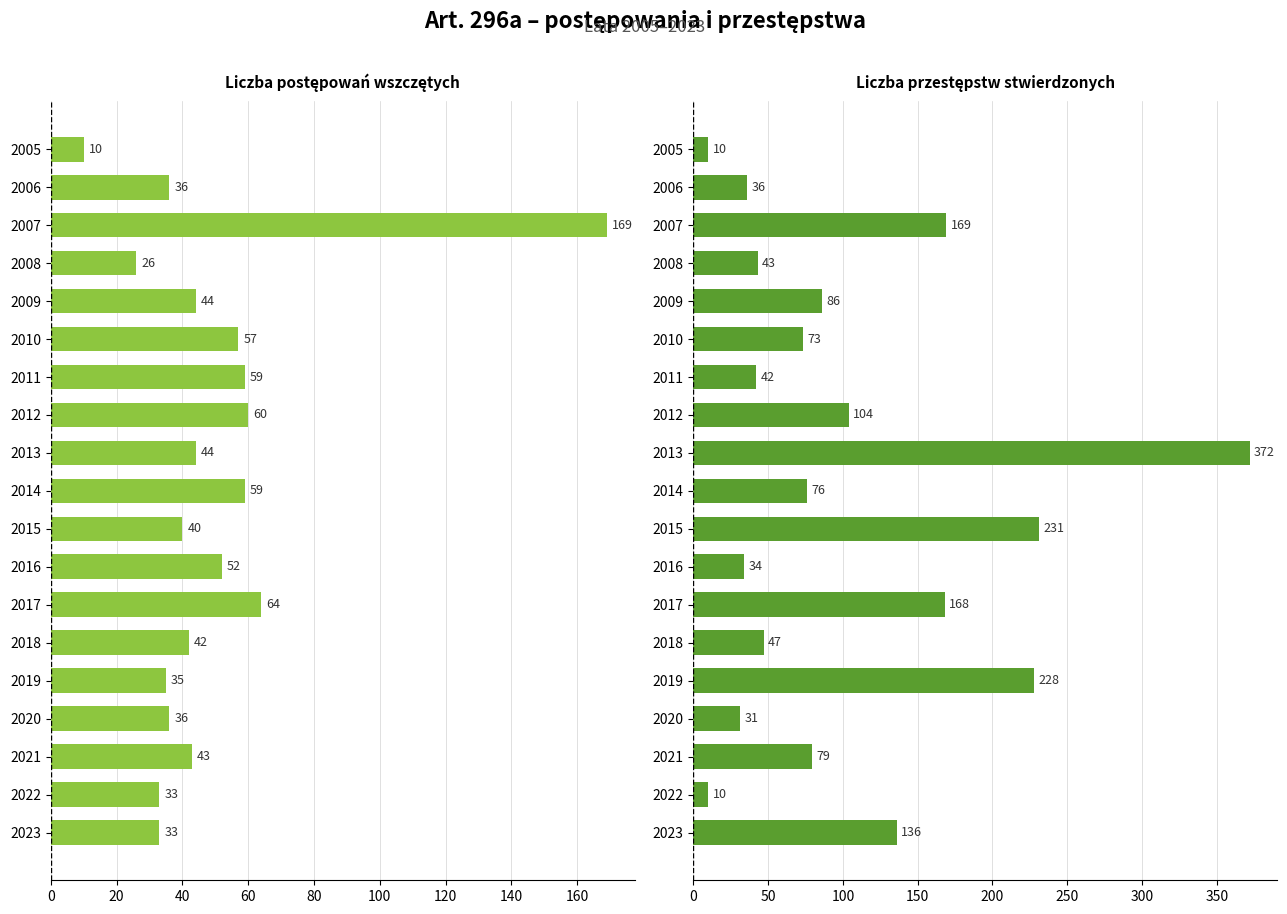

Rank the series by their maximum value, from lowest to highest.

Liczba postępowań wszczętych, Liczba przestępstw stwierdzonych